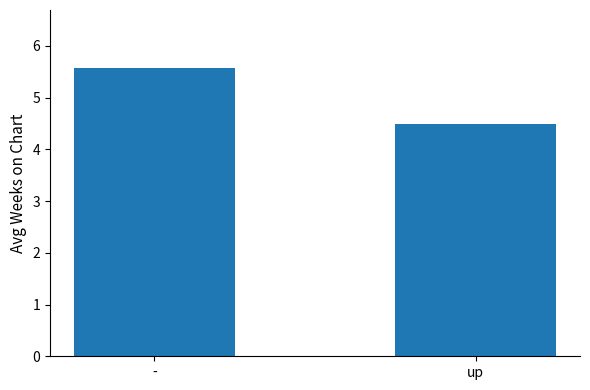

What is the average value?

5.0